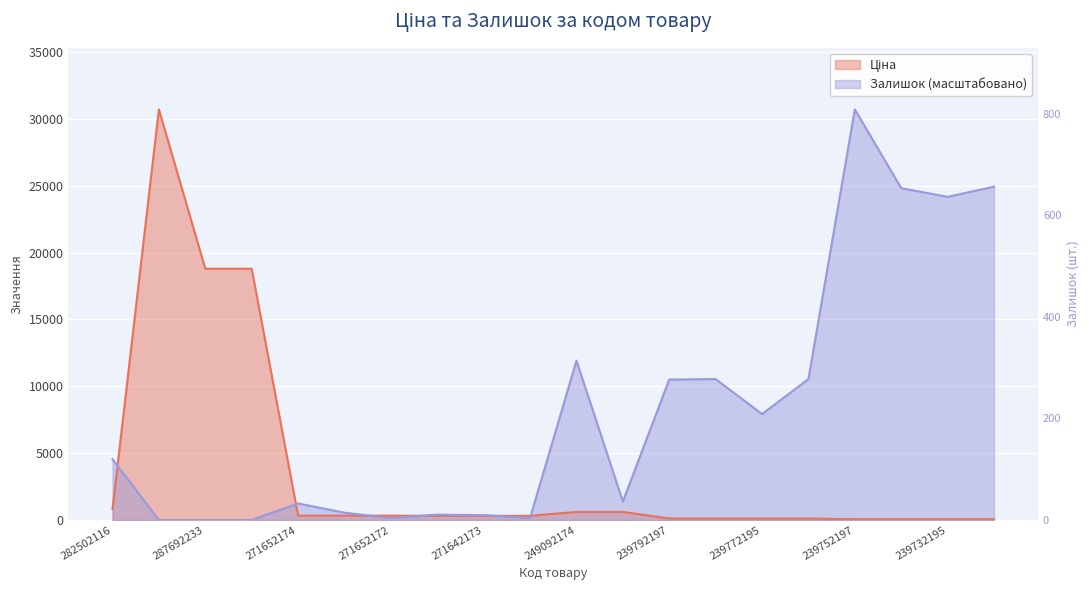

What is the sum of all Ціна values?

72926.5